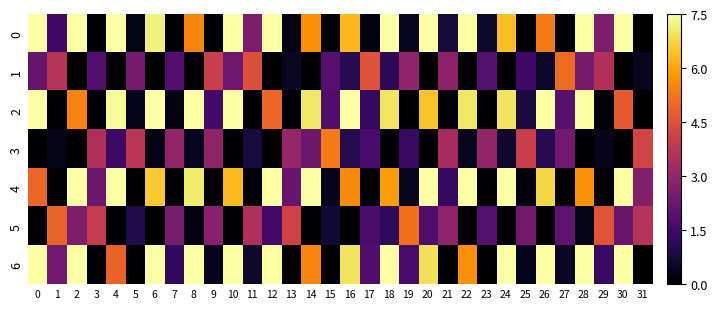

Count the number of categories in the chart.

32